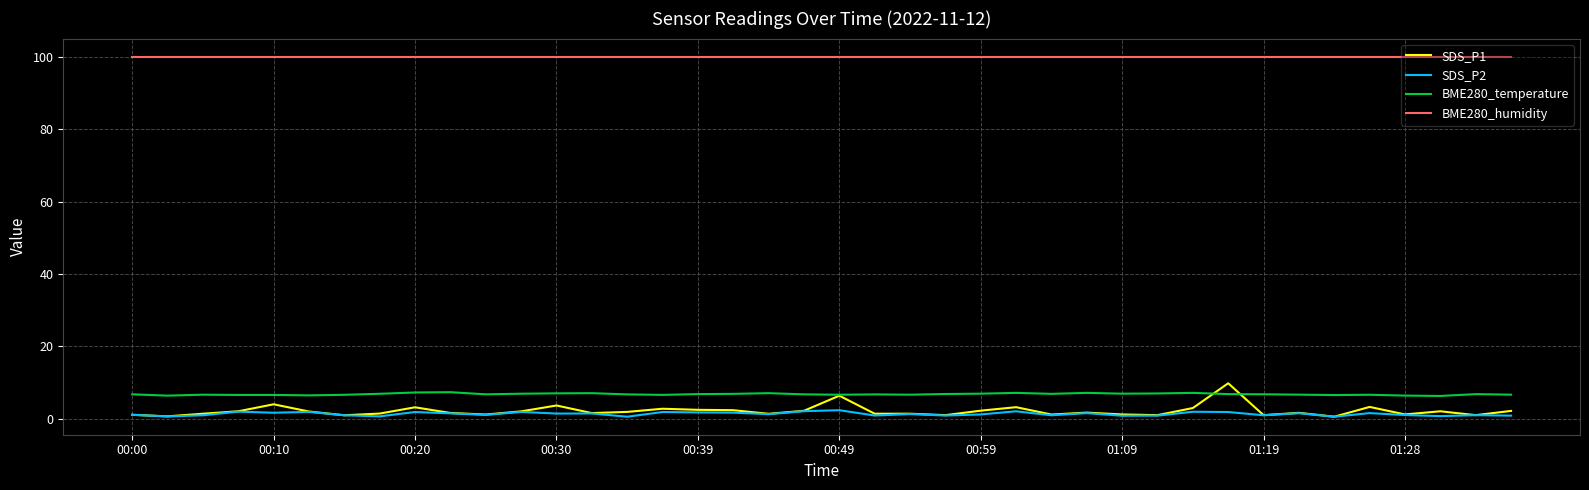

Which series has the largest total across all categories?

BME280_humidity